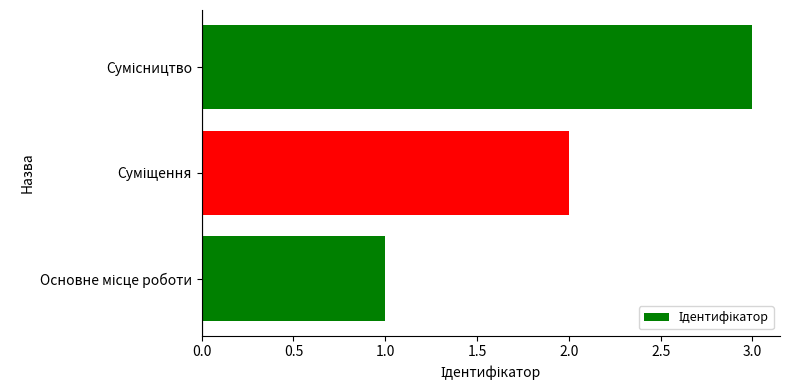

What is the sum of all values?

6